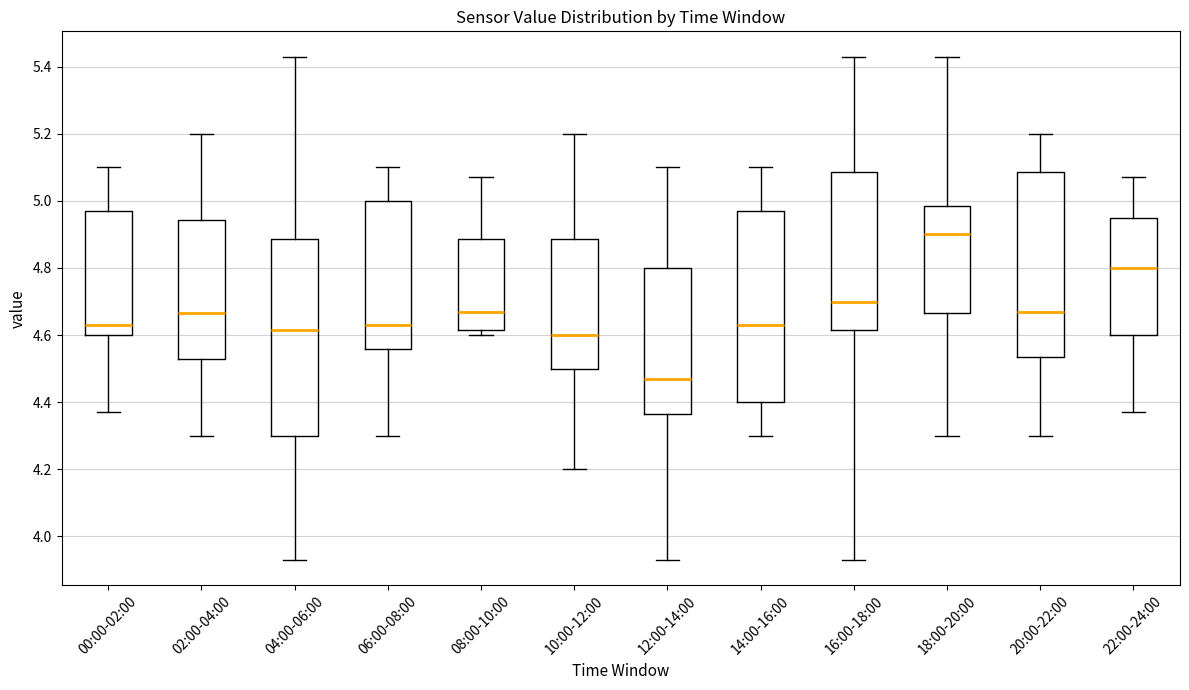

Reading left to right, transcribe this box plot: for each box, give where its median line is, the range the box spans, and where its two whiskers end, as read against the y-axis. The values are not printed on the chart, so give them approximately, as read against the axis.

00:00-02:00: median 4.64, box 4.60 to 4.98, whiskers 4.38 to 5.10
02:00-04:00: median 4.66, box 4.54 to 4.94, whiskers 4.30 to 5.20
04:00-06:00: median 4.62, box 4.30 to 4.88, whiskers 3.94 to 5.44
06:00-08:00: median 4.64, box 4.56 to 5.00, whiskers 4.30 to 5.10
08:00-10:00: median 4.68, box 4.62 to 4.88, whiskers 4.60 to 5.08
10:00-12:00: median 4.60, box 4.50 to 4.88, whiskers 4.20 to 5.20
12:00-14:00: median 4.48, box 4.36 to 4.80, whiskers 3.94 to 5.10
14:00-16:00: median 4.64, box 4.40 to 4.98, whiskers 4.30 to 5.10
16:00-18:00: median 4.70, box 4.62 to 5.08, whiskers 3.94 to 5.44
18:00-20:00: median 4.90, box 4.66 to 4.98, whiskers 4.30 to 5.44
20:00-22:00: median 4.68, box 4.54 to 5.08, whiskers 4.30 to 5.20
22:00-24:00: median 4.80, box 4.60 to 4.96, whiskers 4.38 to 5.08